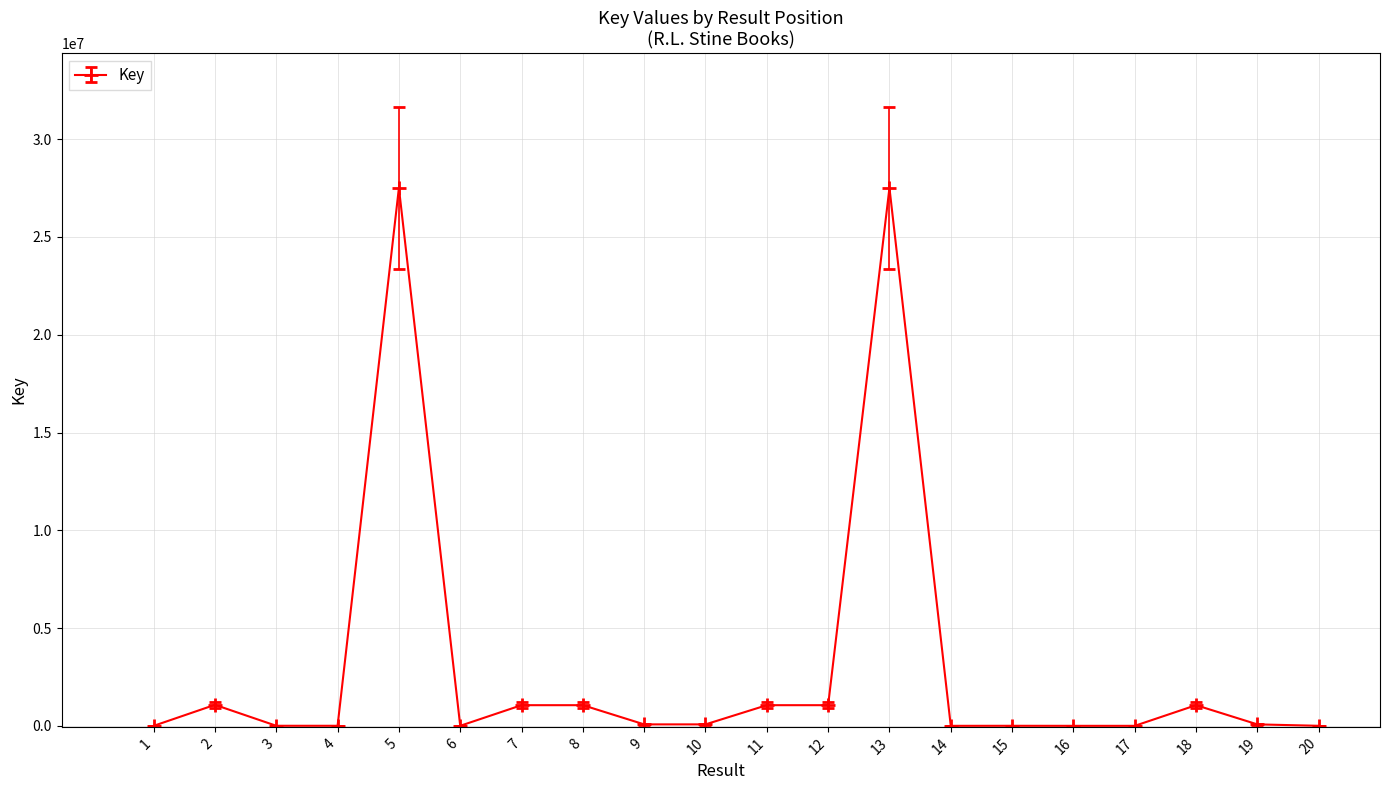

Approximately how many times larger is the value at 18 compared to 11?

1.0